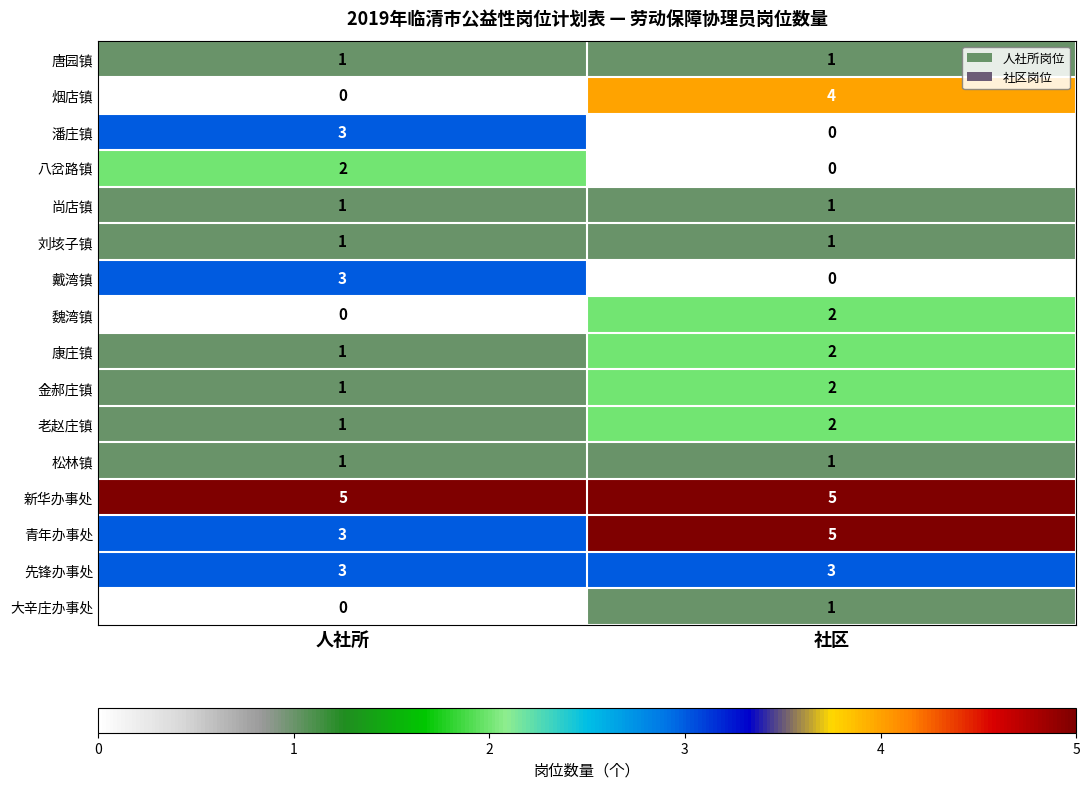

True or false: 先锋办事处 has a value of 3 at 人社所.

True